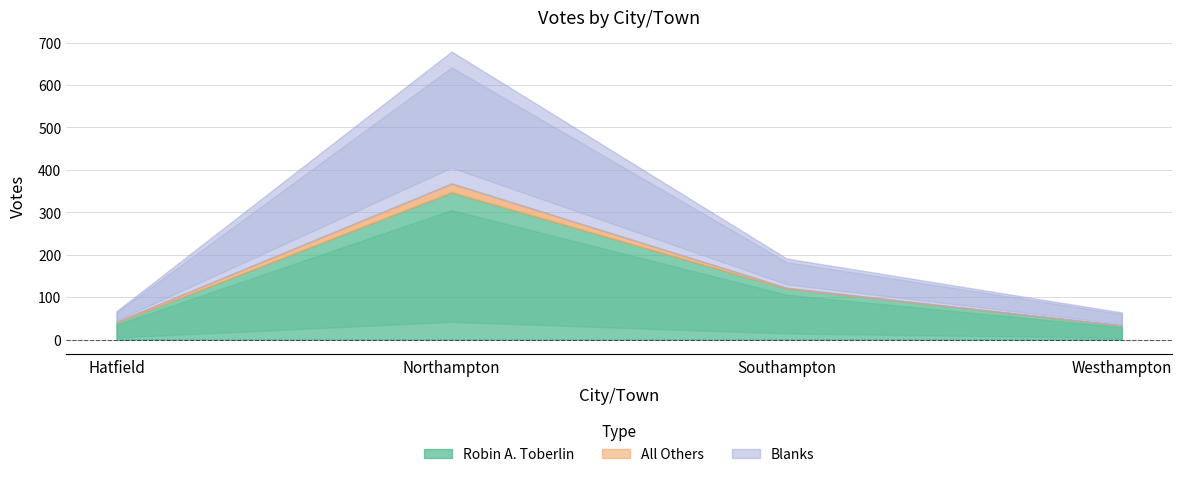

What is the difference between the Robin A. Toberlin values at Hatfield and Southampton?

80